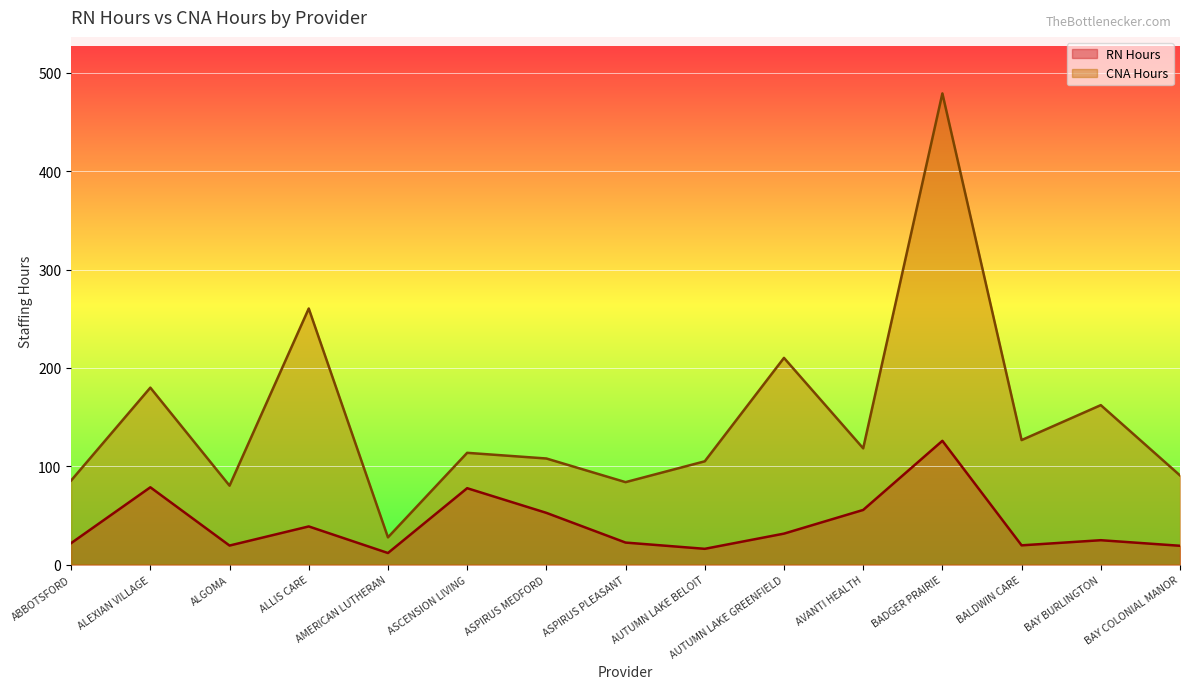

The CNA Hours series shows 105.0 at AUTUMN LAKE BELOIT. True or false?

True